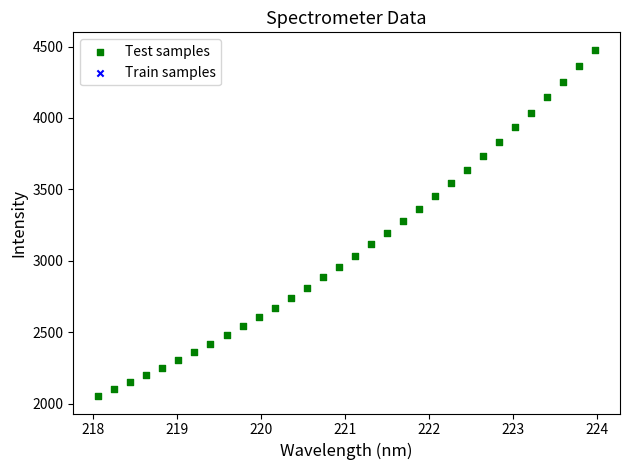

What is the range of X values (max minus min)?

5.9